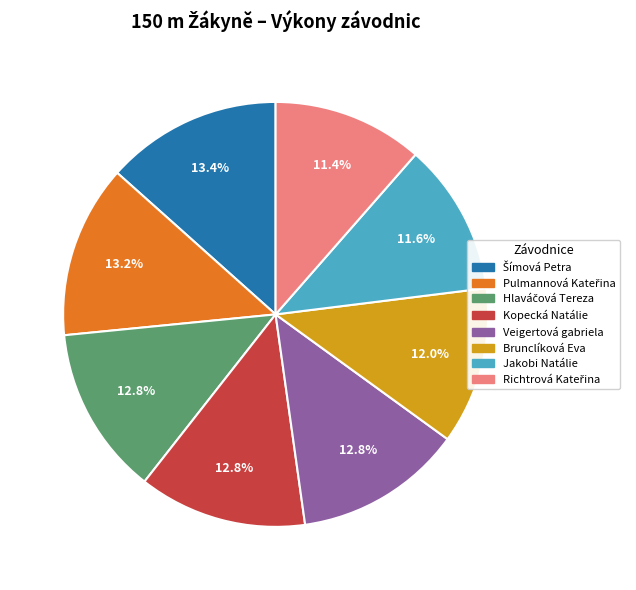

Is there any slice that represents more than half of the pie?

No